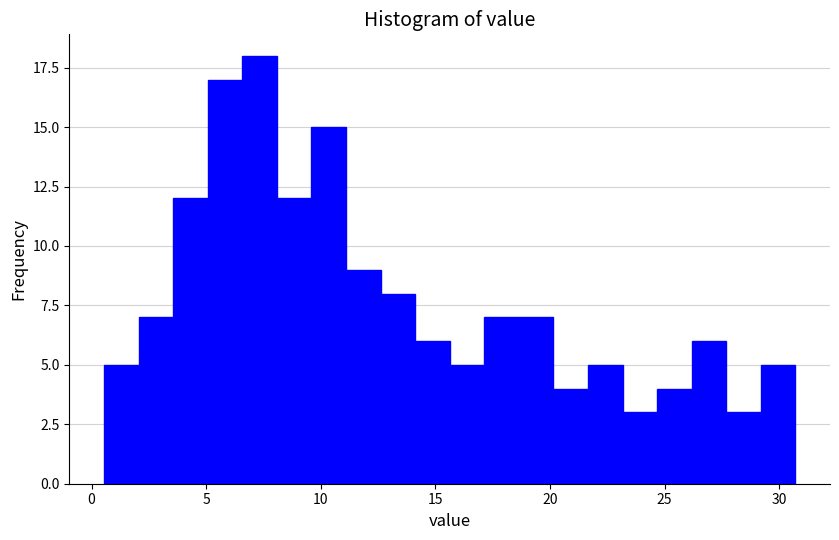

Read against the x-axis, roughly where is the centre of the tallest bar?

7.5